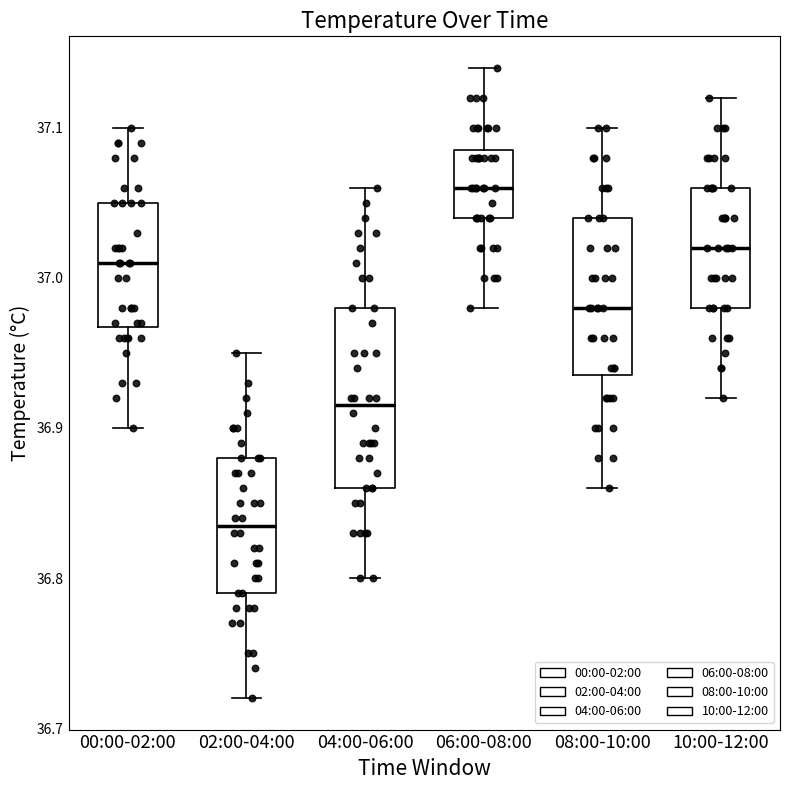

Which box's median line is the highest?

06:00-08:00